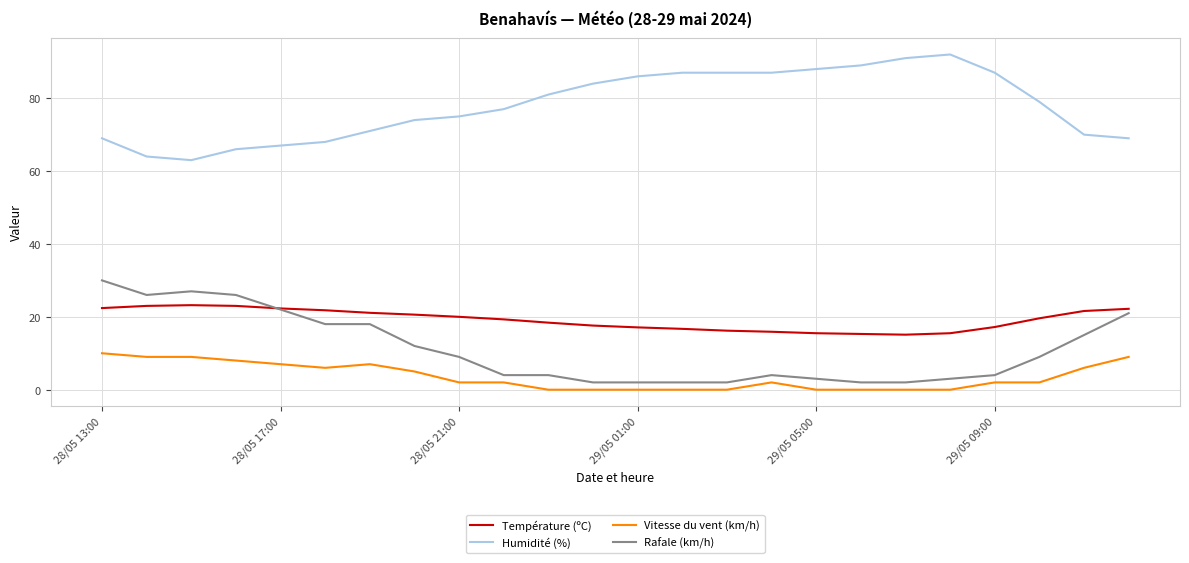

True or false: Humidité (%) and Rafale (km/h) intersect in this chart.

False